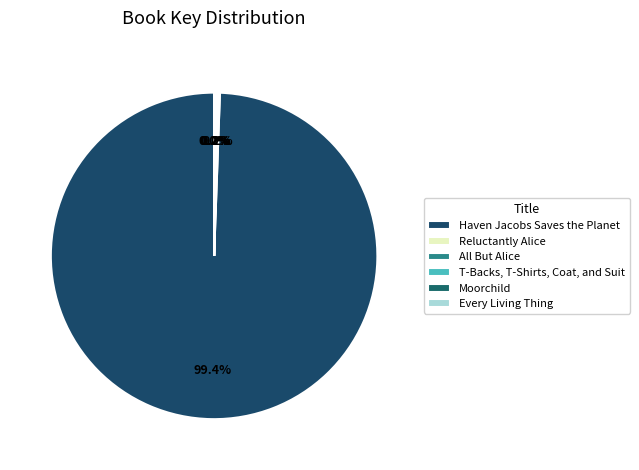

Rank the categories by value from highest to lowest.

Haven Jacobs Saves the Planet, Moorchild, All But Alice, Reluctantly Alice, T-Backs, T-Shirts, Coat, and Suit, Every Living Thing